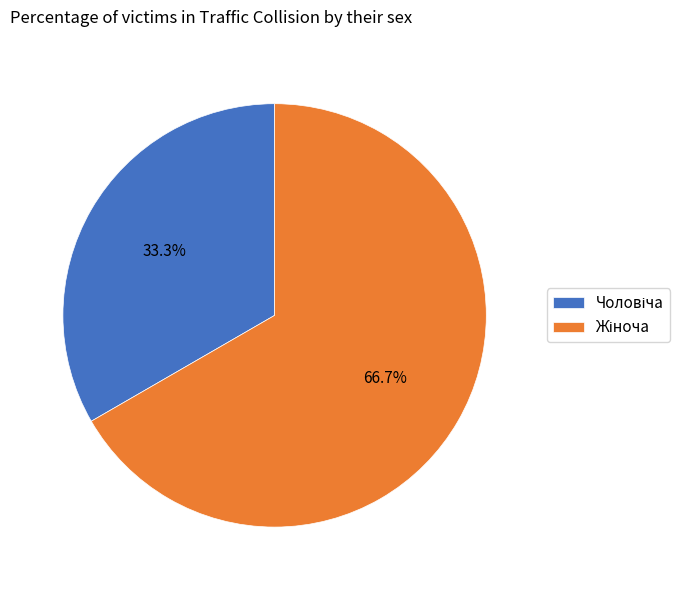

Is there a majority slice in this chart?

Yes